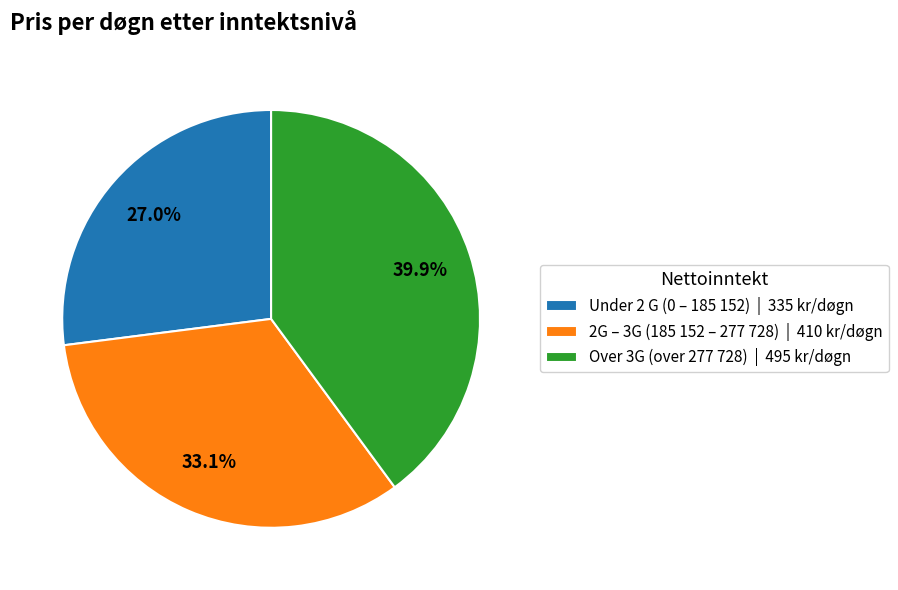

What is the ratio of the value at 2G – 3G (185 152 – 277 728) | 410 kr/døgn to the value at Over 3G (over 277 728) | 495 kr/døgn?

0.8